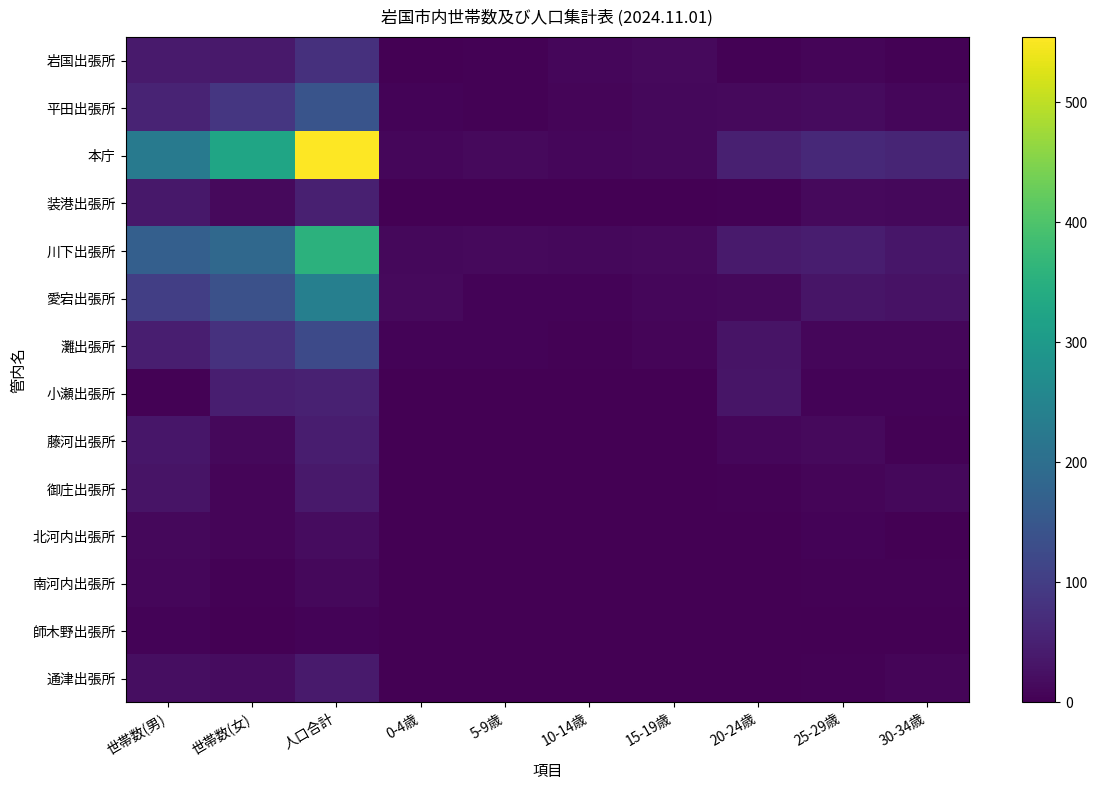

At which category is the sum across all series the highest?

人口合計